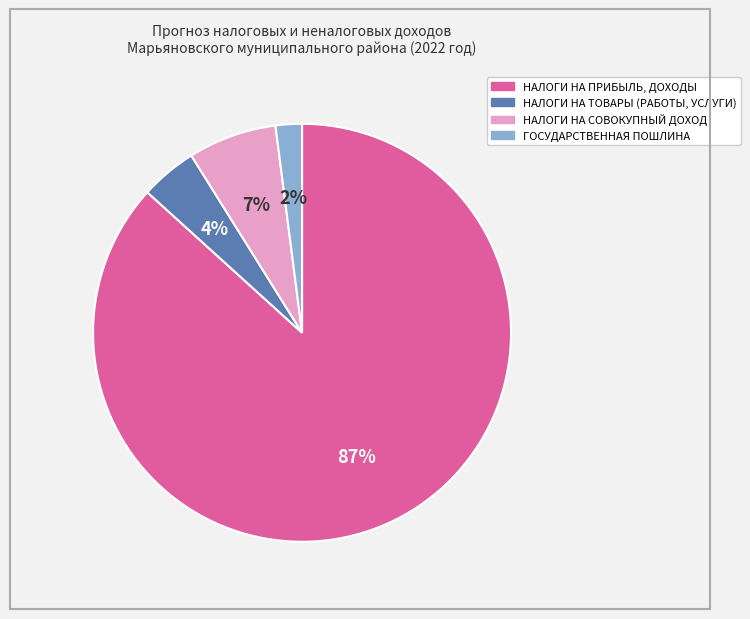

The НАЛОГИ НА СОВОКУПНЫЙ ДОХОД slice represents 7% of the pie. True or false?

True